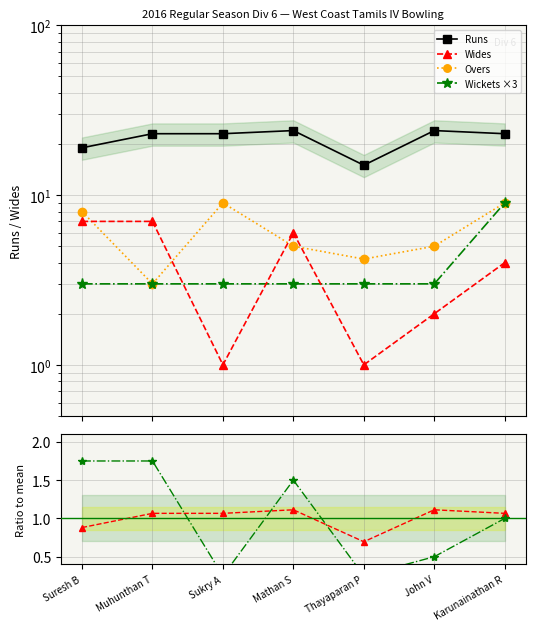

Reading right to left, transcribe all the data shown in this chart.

Runs: 23.0	24.0	15.0	24.0	23.0	23.0	19.0
Wides: 4.0	2.0	1.0	6.0	1.0	7.0	7.0
Overs: 9.0	5.0	4.2	5.0	9.0	3.0	8.0
Wickets ×3: 9.0	3.0	3.0	3.0	3.0	3.0	3.0
Runs ratio: 1.1	1.1	0.7	1.1	1.1	1.1	0.9
Wides ratio: 1.0	0.5	0.2	1.5	0.2	1.8	1.8